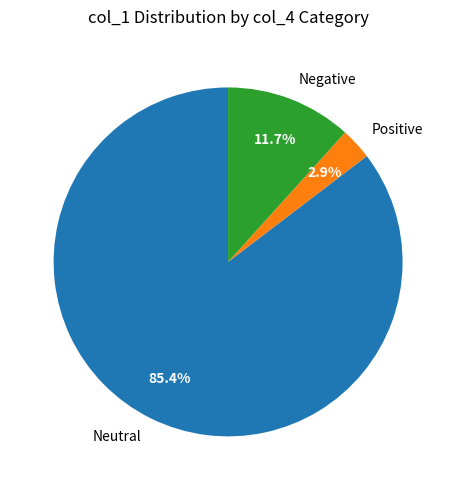

Which has a higher value, Positive or Neutral?

Neutral